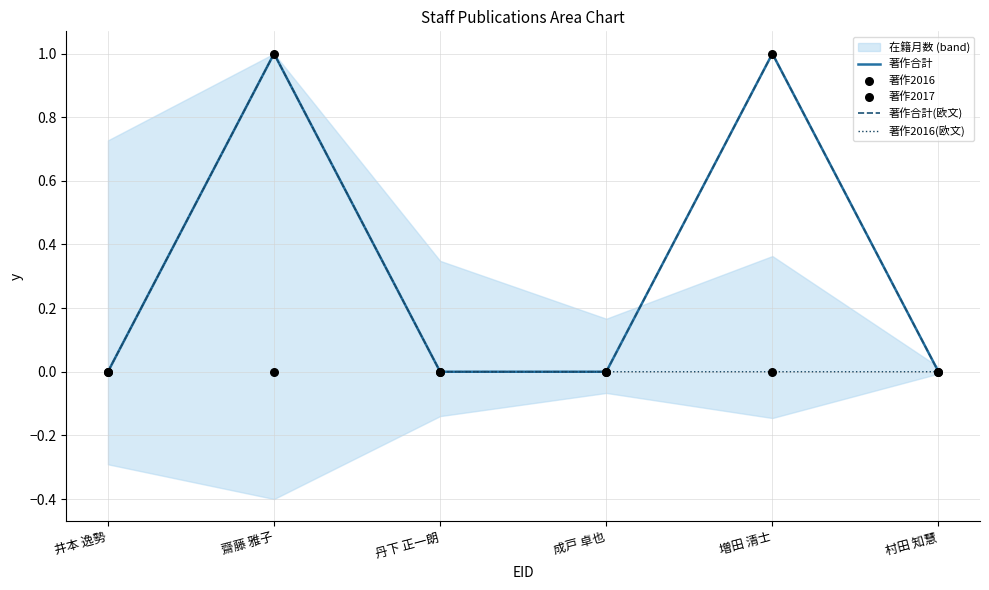

Which series contains the highest Y value?

著作合計